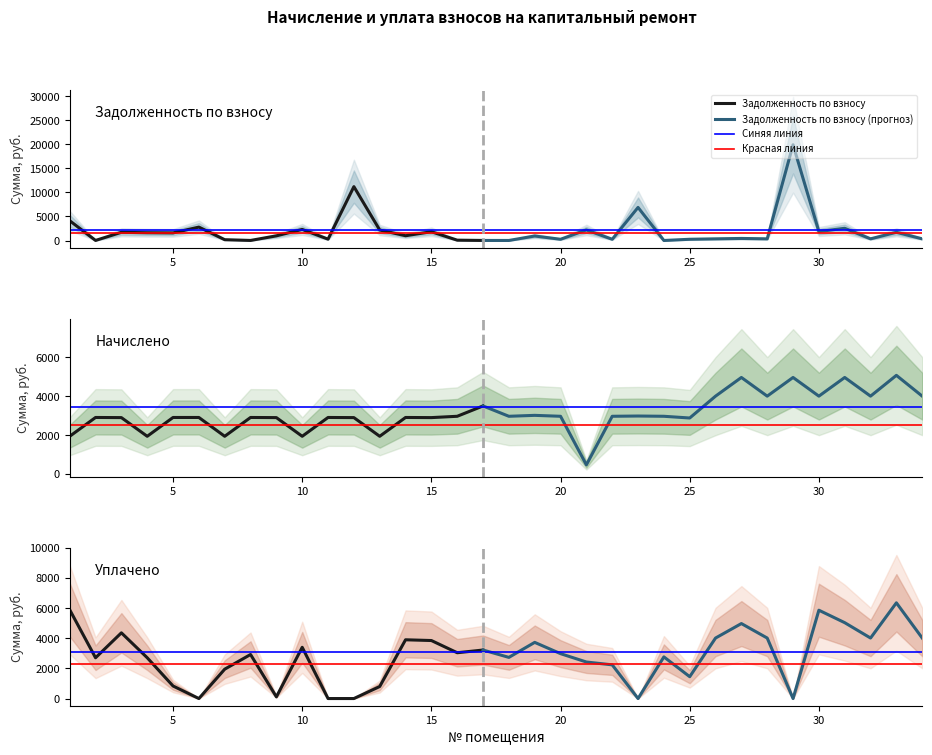

At how many categories does at least one series exceed 11249?

2